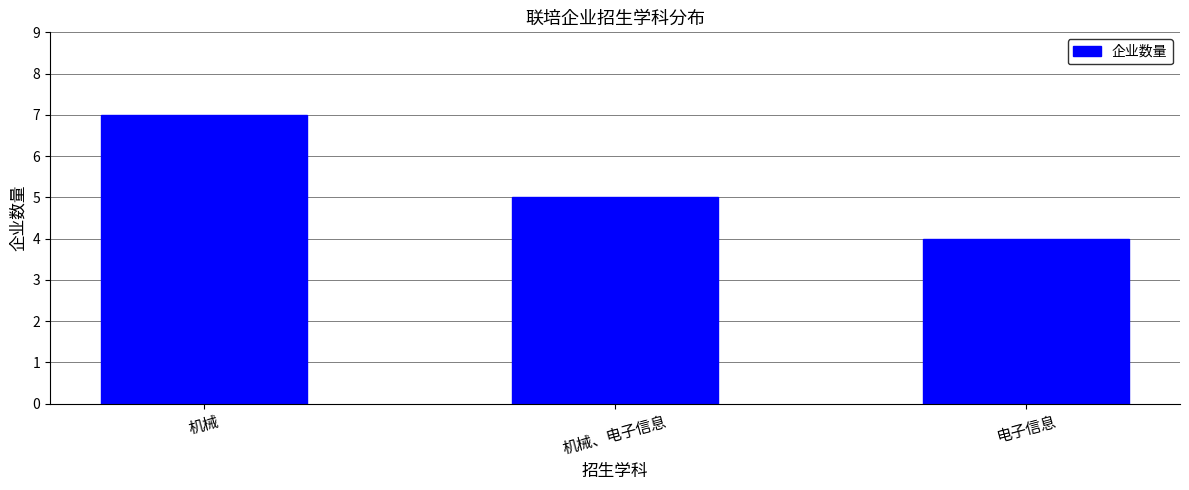

What is the label of the 1st bar from the right?

电子信息